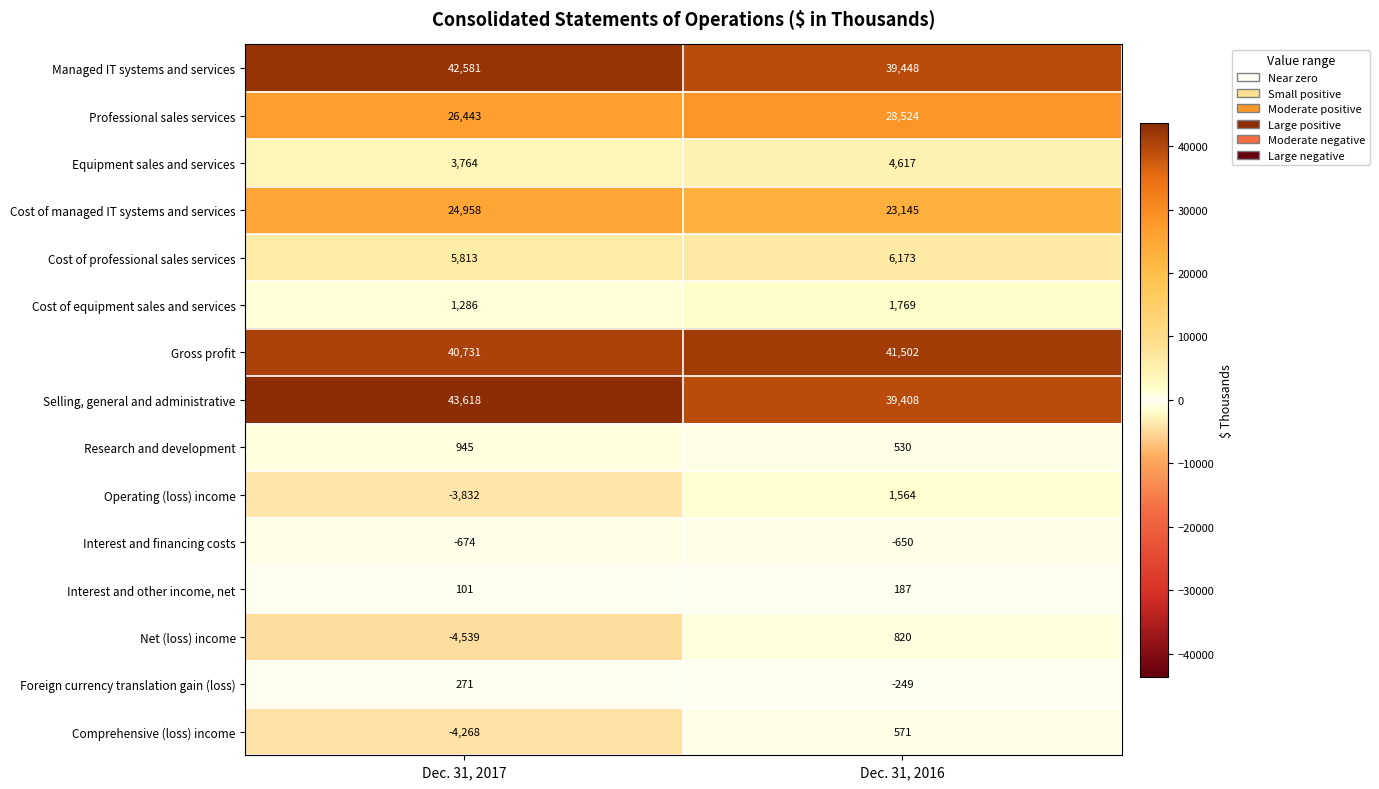

At which category is the sum across all series the highest?

Dec. 31, 2016